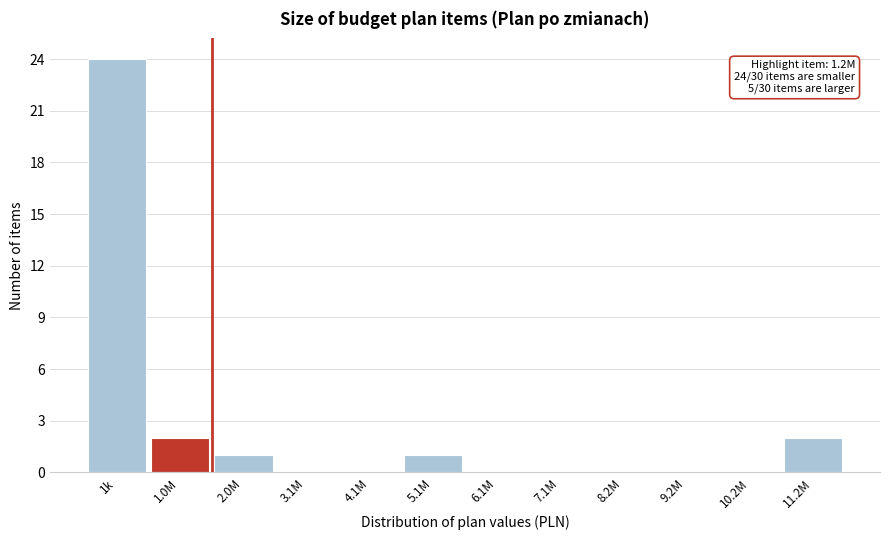

Reading right to left, transcribe all the data shown in this chart.

11.2M=2	10.2M=0	9.2M=0	8.2M=0	7.1M=0	6.1M=0	5.1M=1	4.1M=0	3.1M=0	2.0M=1	1.0M=2	1k=24